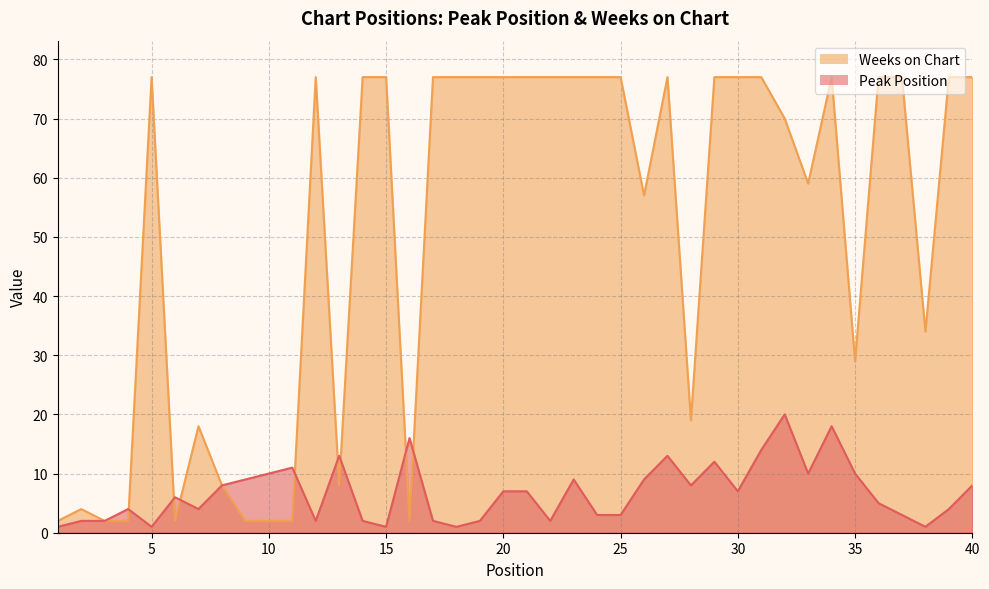

At which label does Peak Position first exceed 7?

8